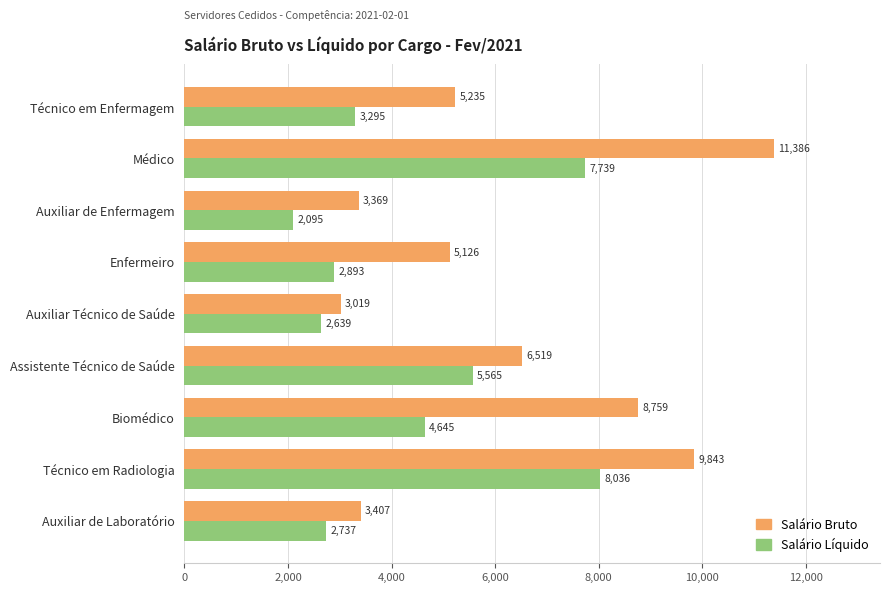

Rank the categories by Salário Bruto value from lowest to highest.

Auxiliar Técnico de Saúde, Auxiliar de Enfermagem, Auxiliar de Laboratório, Enfermeiro, Técnico em Enfermagem, Assistente Técnico de Saúde, Biomédico, Técnico em Radiologia, Médico